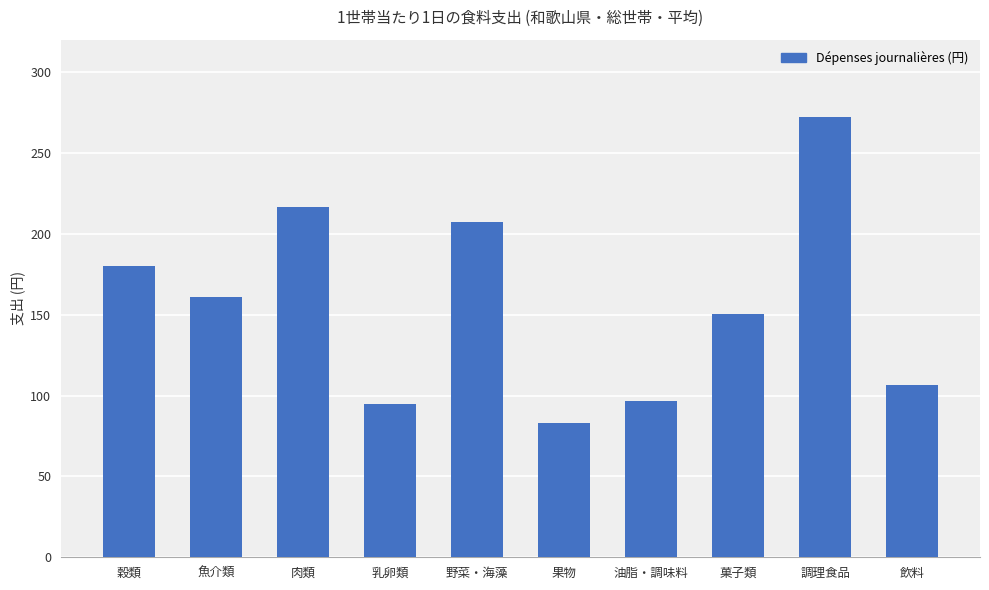

Reading left to right, transcribe all the data shown in this chart.

180.2	160.8	216.4	94.9	207.4	82.8	96.5	150.3	272.1	106.6